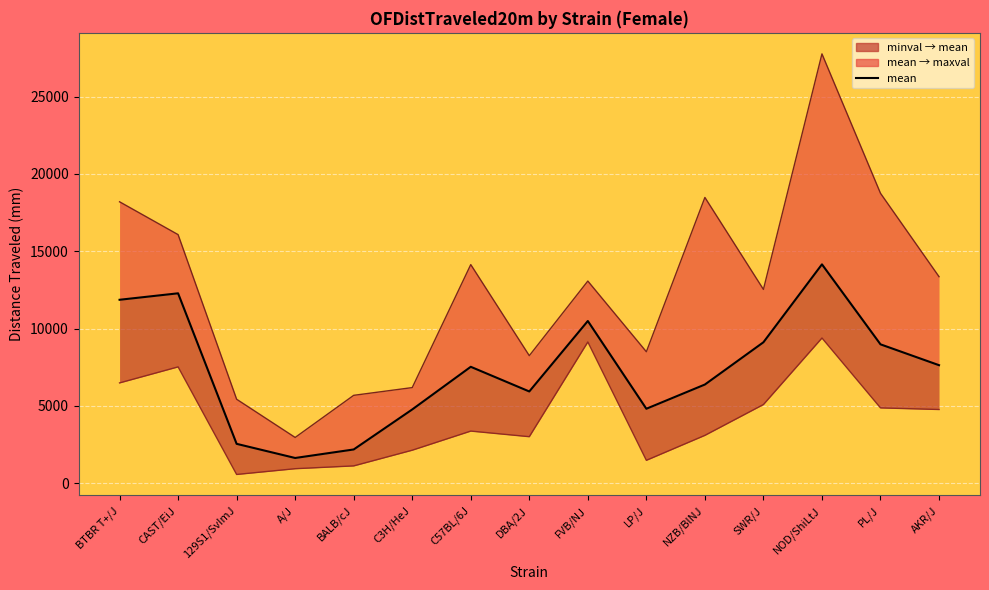

True or false: minval_line has more than 0 points higher than both neighbors.

True